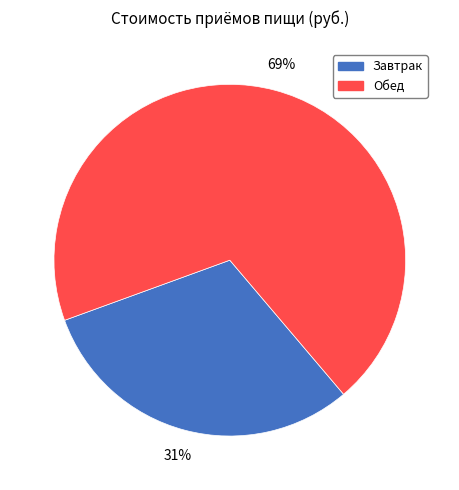

Which category has the smallest portion of the pie?

Завтрак